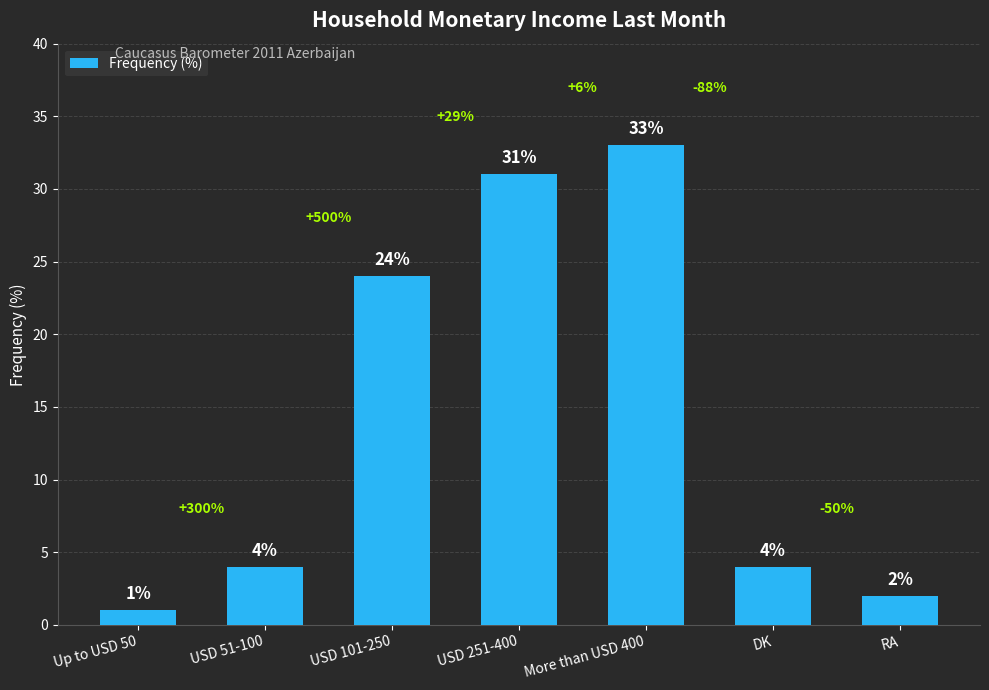

Reading right to left, list all the values displayed in this chart.

2	4	33	31	24	4	1